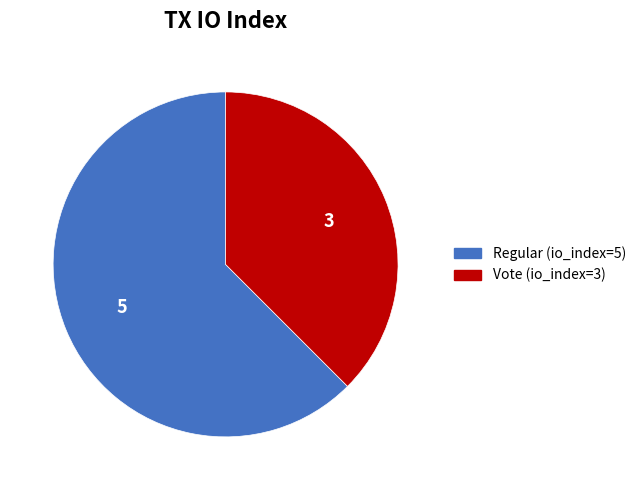

Is there any slice that represents more than half of the pie?

Yes